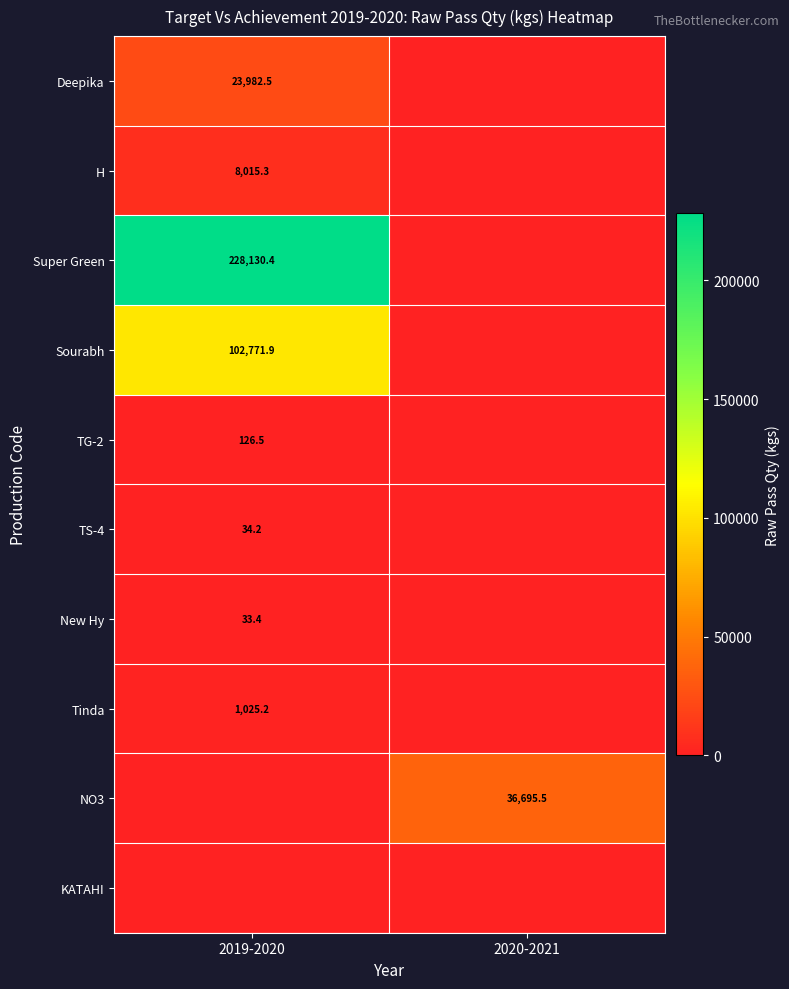

Is the value of Sourabh at 2019-2020 greater than the value of Tinda at 2019-2020?

Yes